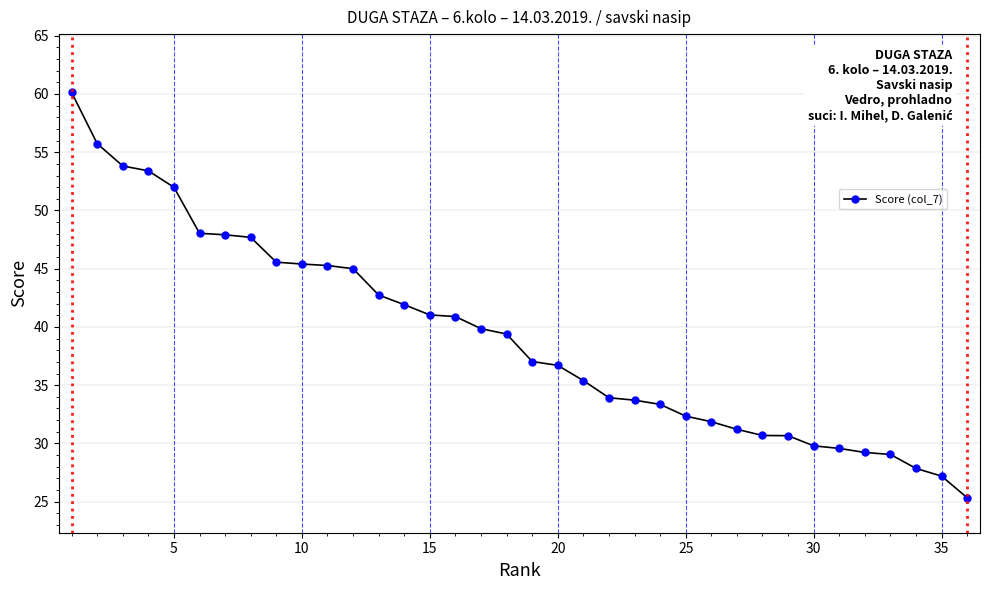

What is the value of the 6th point from the left?

48.0